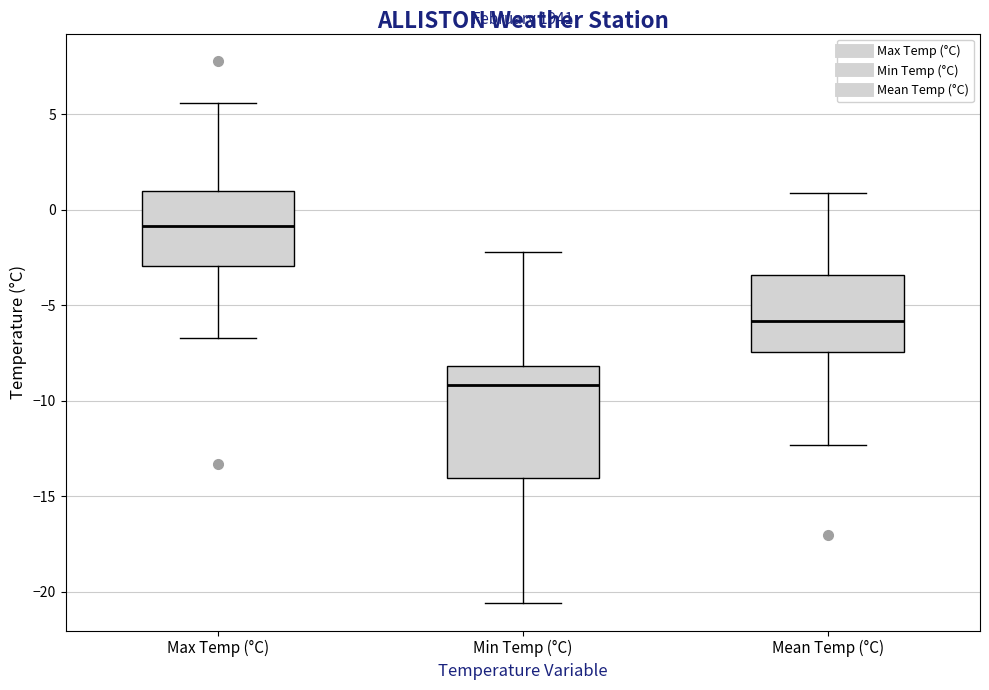

Comparing the boxes themselves (not the whiskers), which one is the tallest?

Min Temp (°C)